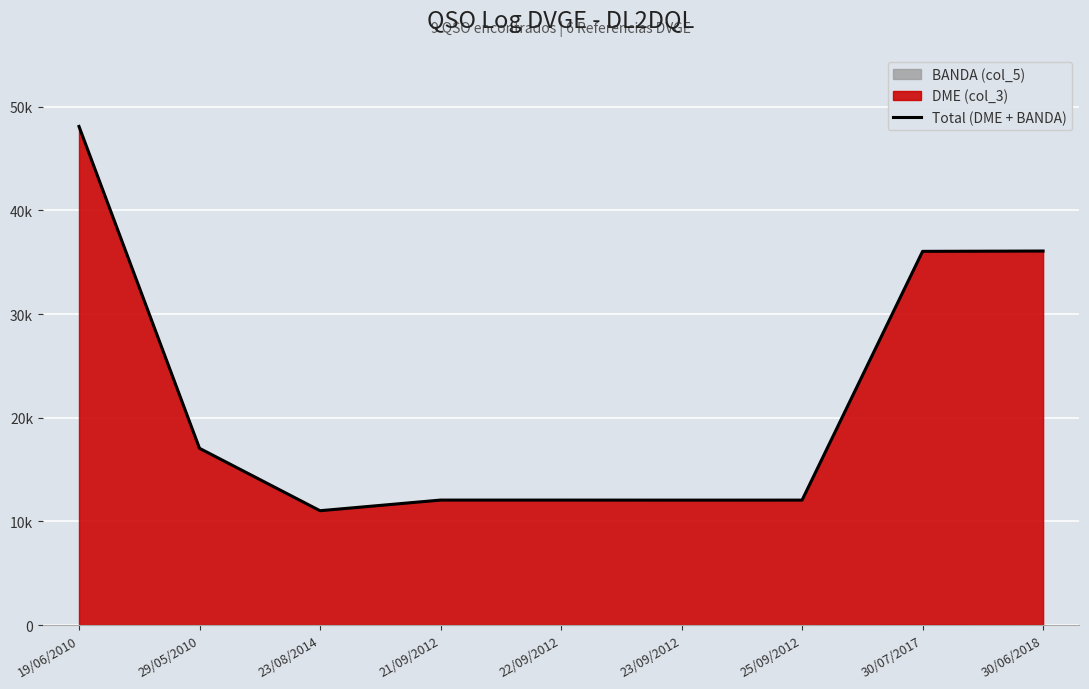

How many lines are shown in the chart?

1